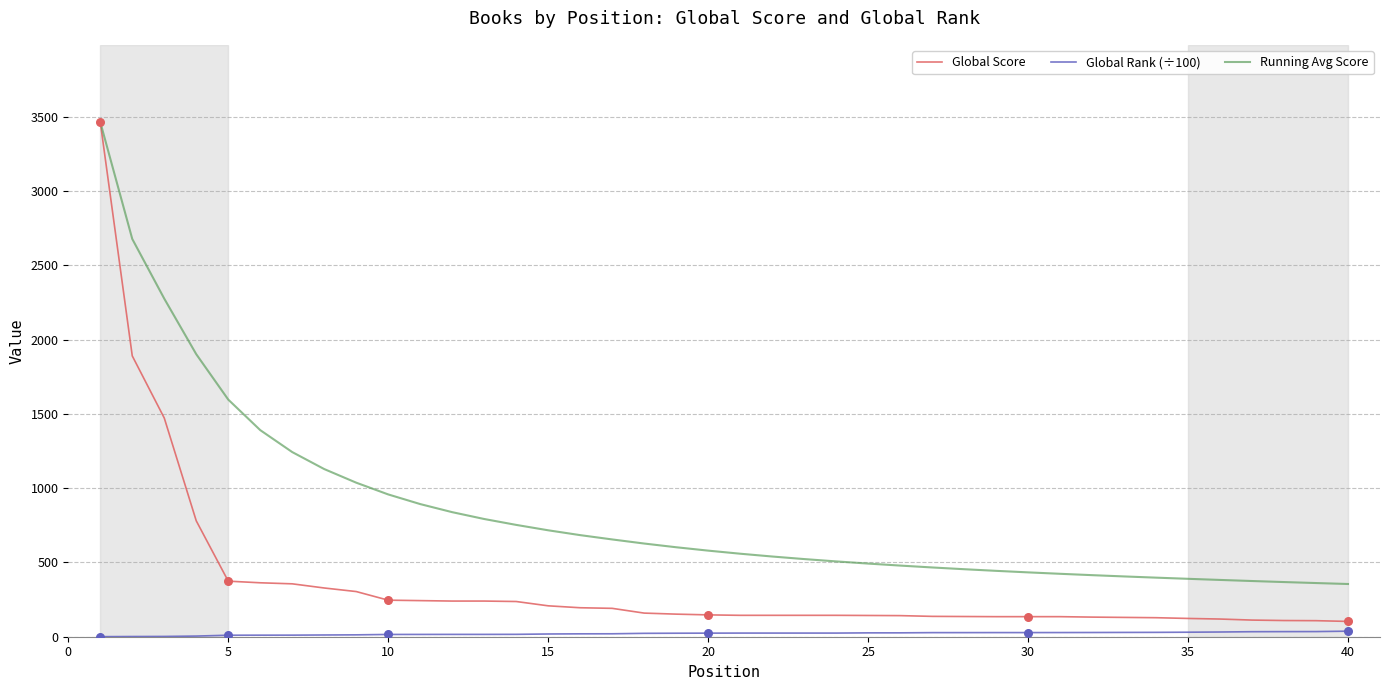

Which series has the largest range (max minus min)?

Global Score